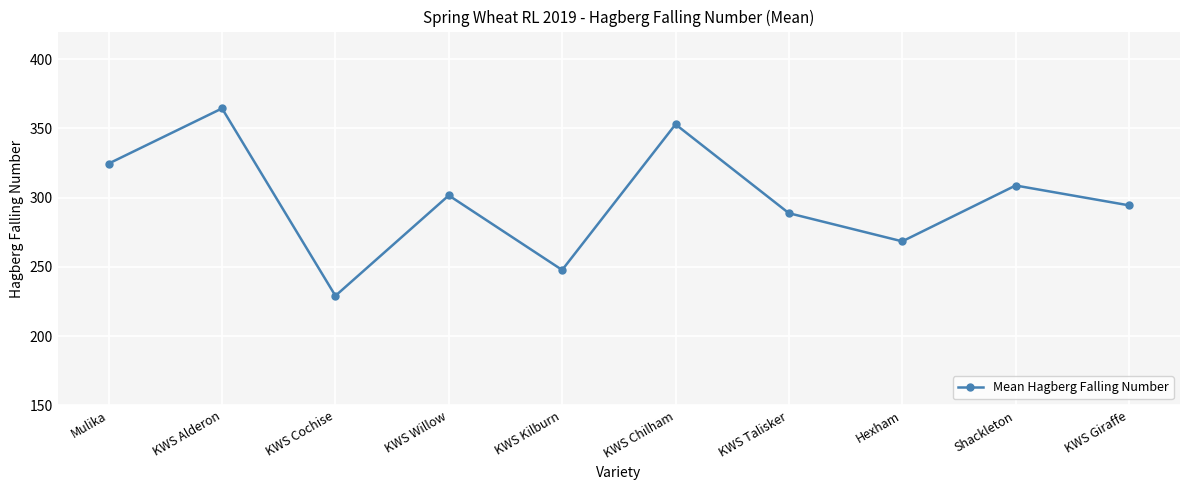

Reading left to right, what are all the values shown in this chart?

Mulika=324.7	KWS Alderon=364.5	KWS Cochise=229.2	KWS Willow=301.7	KWS Kilburn=247.8	KWS Chilham=353.0	KWS Talisker=288.8	Hexham=268.5	Shackleton=308.8	KWS Giraffe=294.5